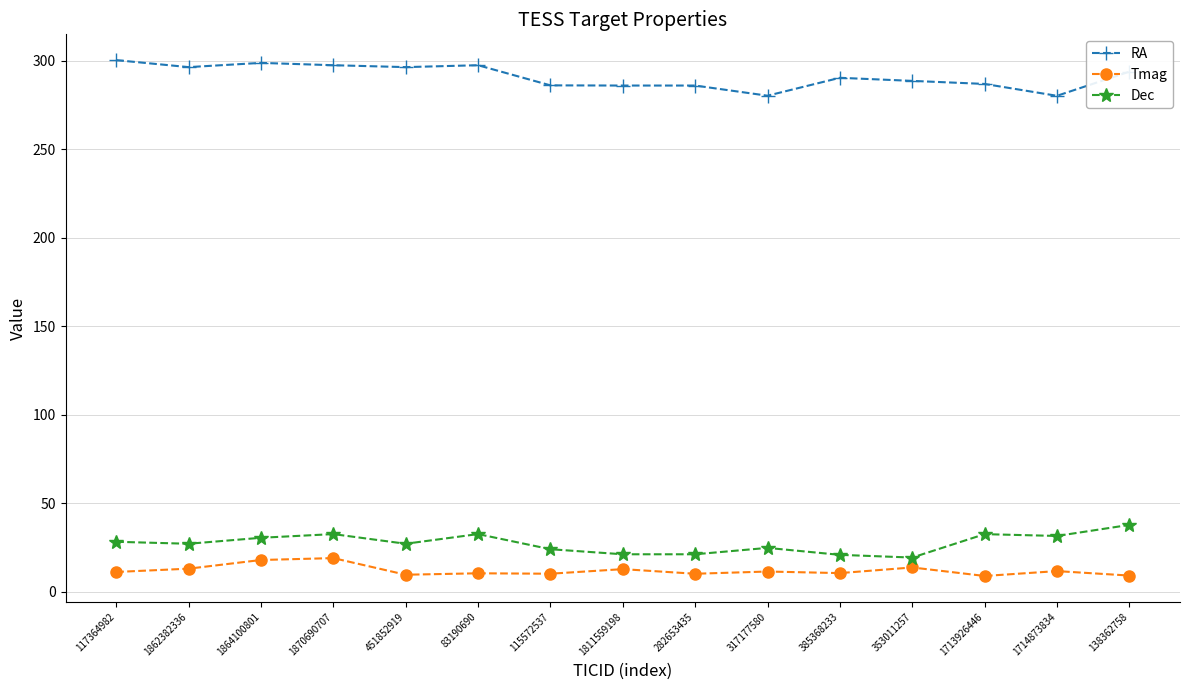

What is the sum of the Dec values at 317177580 and 353011257?

44.1